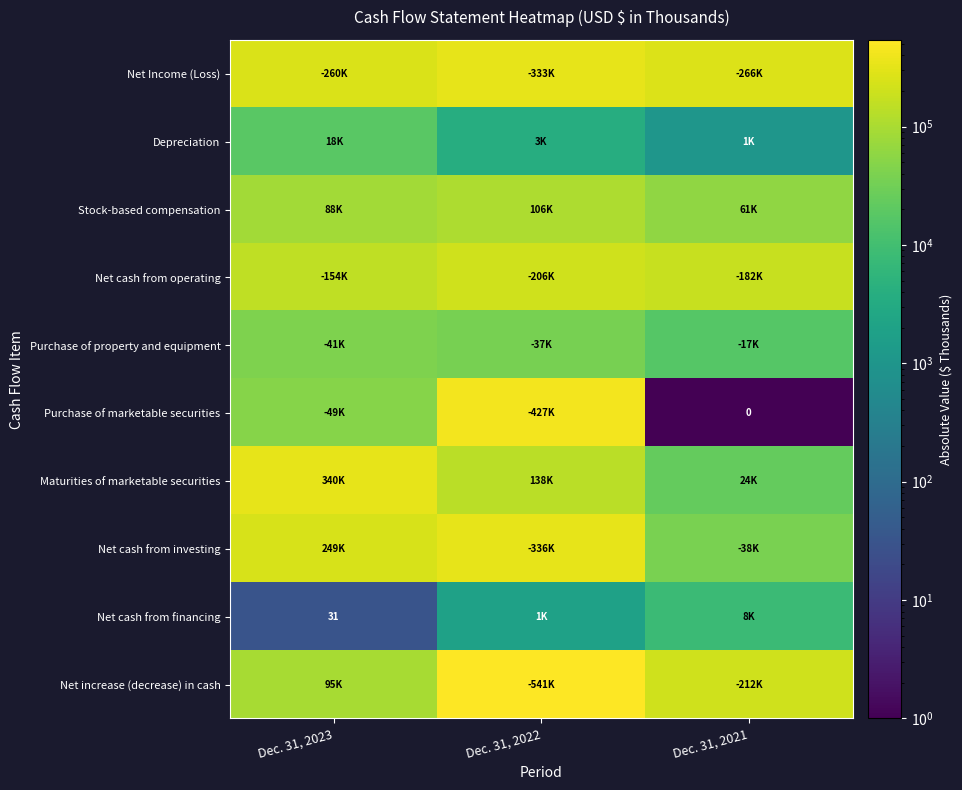

Which series changed the most between Dec. 31, 2022 and Dec. 31, 2021?

Purchase of marketable securities